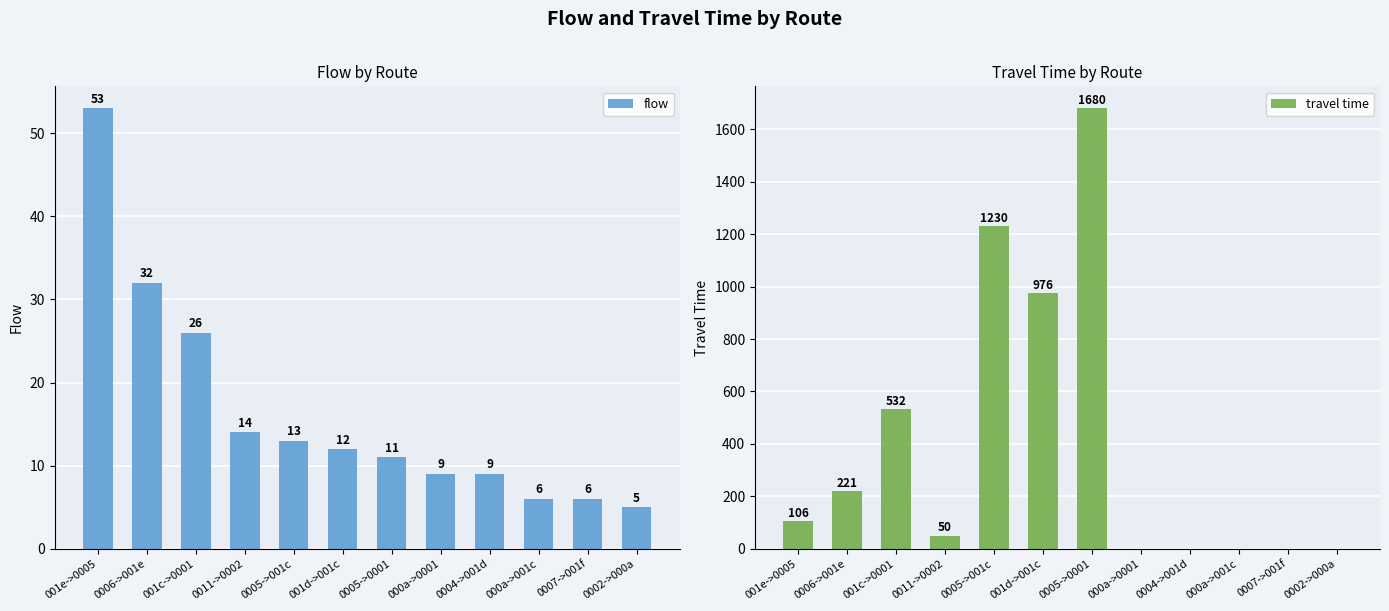

Which category has the lowest value across all series?

000a->0001